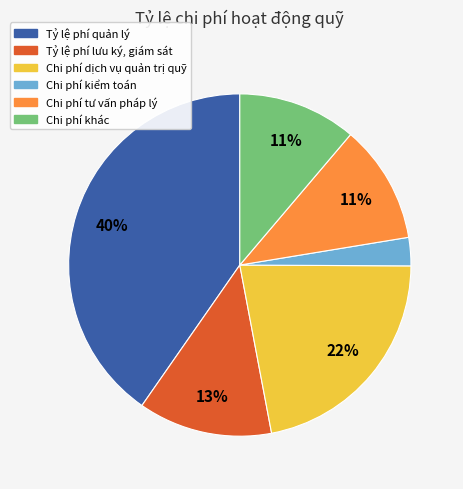

Between Chi phí kiểm toán and Chi phí tư vấn pháp lý, which is larger?

Chi phí tư vấn pháp lý